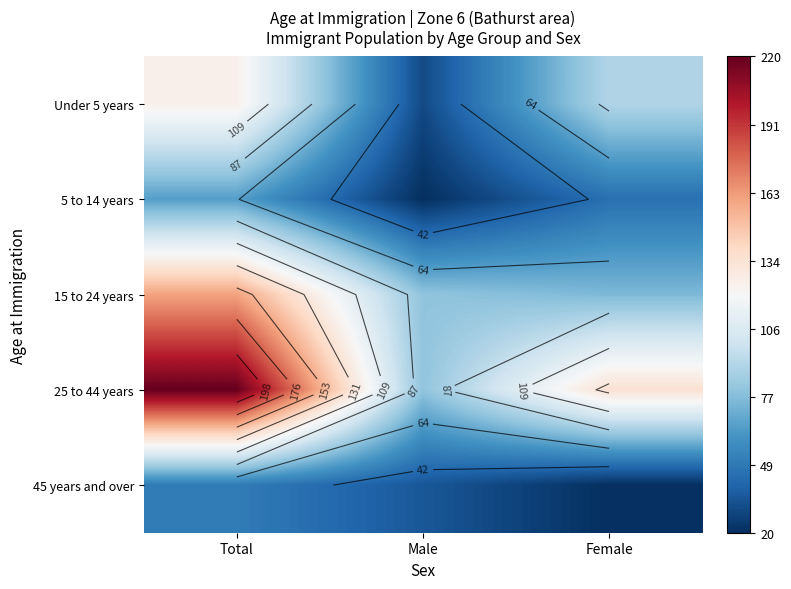

List the labels in order of 5 to 14 years value, largest first.

Total, Female, Male